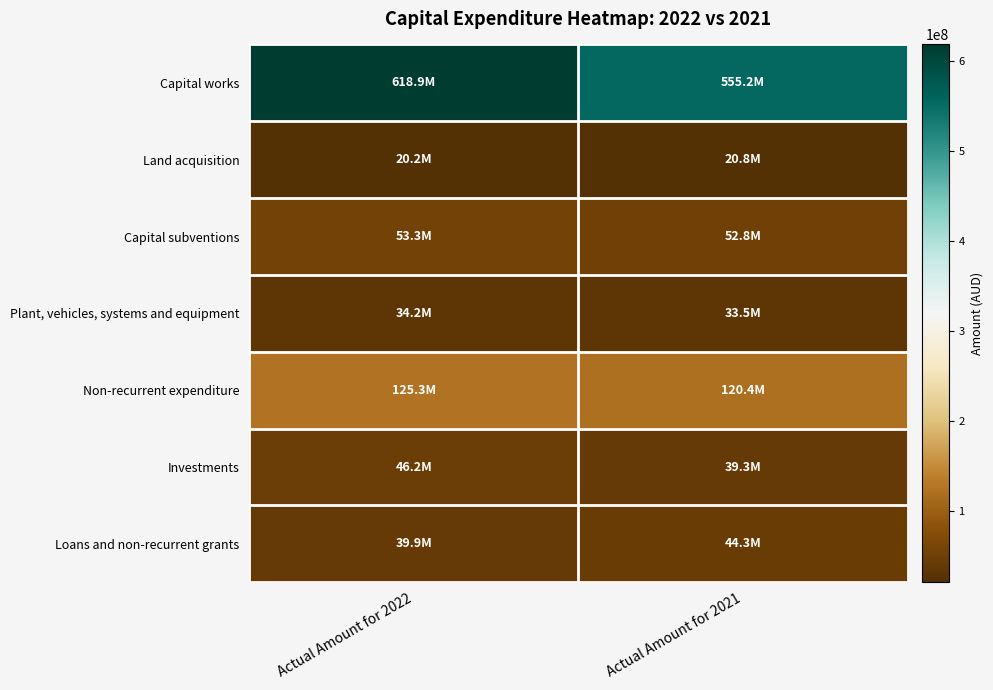

Rank the series by their maximum value, from highest to lowest.

Capital works, Non-recurrent expenditure, Capital subventions, Investments, Loans and non-recurrent grants, Plant, vehicles, systems and equipment, Land acquisition